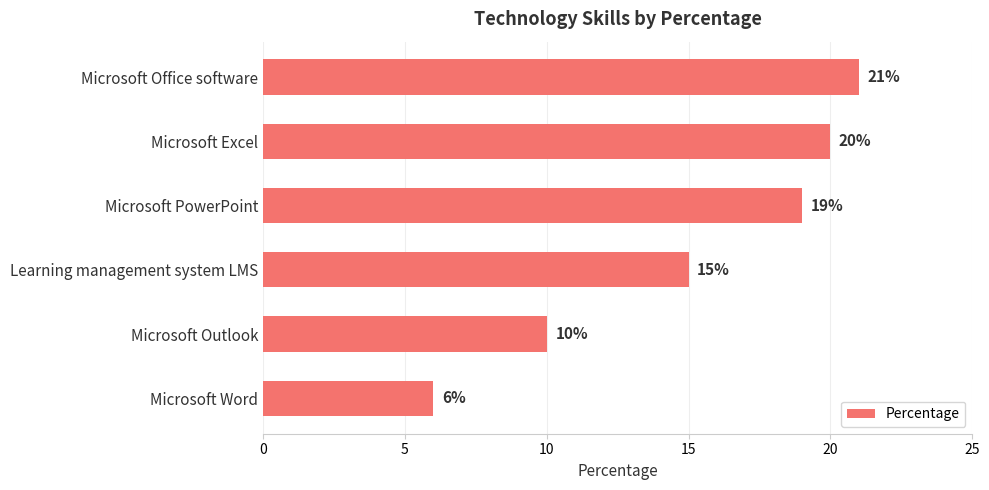

What is the average value?

15